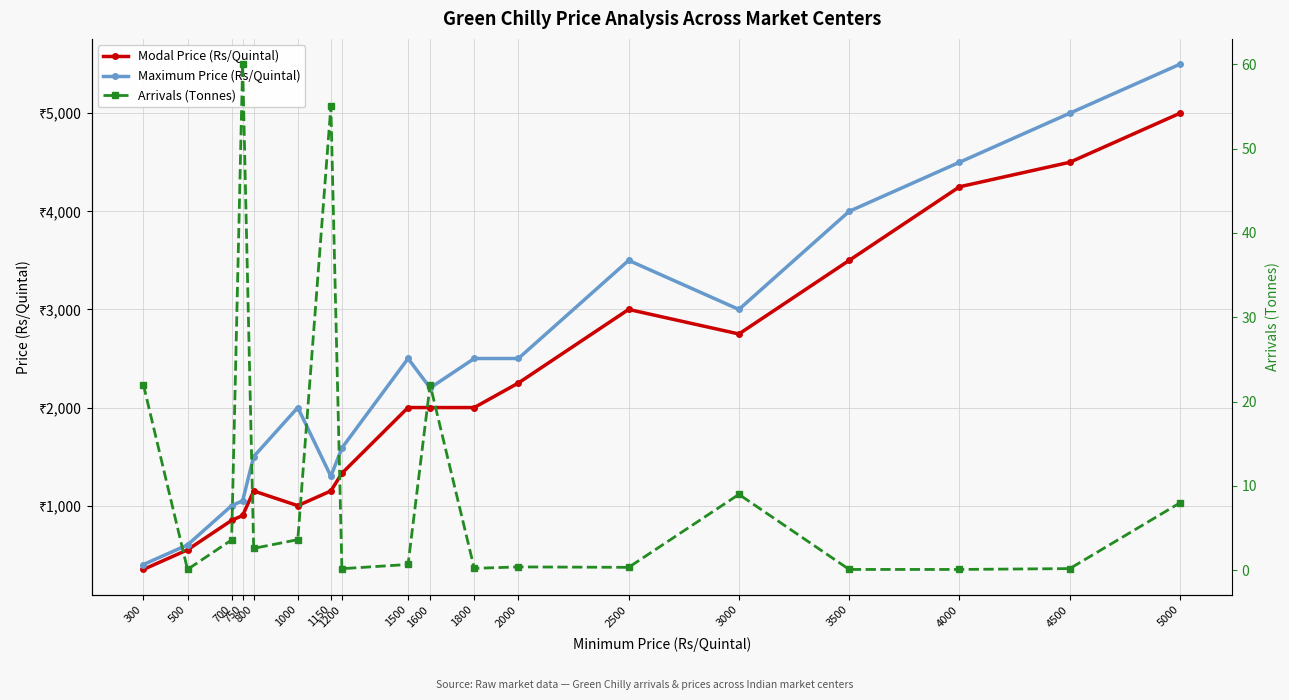

At which category is the sum across all series the highest?

5000